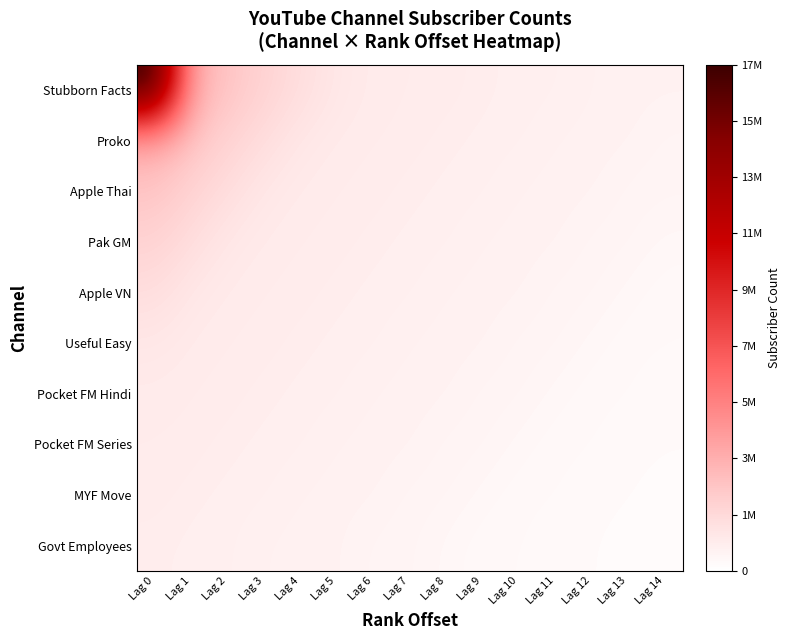

At which category is the sum across all series the highest?

Lag 0